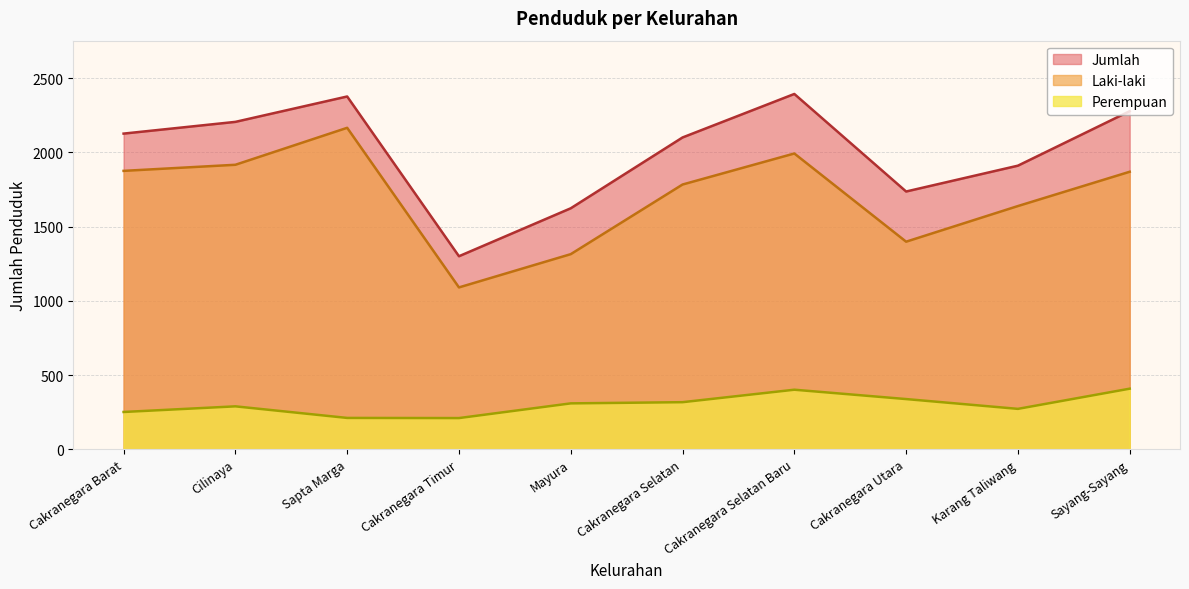

What value does the Laki-laki series have at Sayang-Sayang?

1869